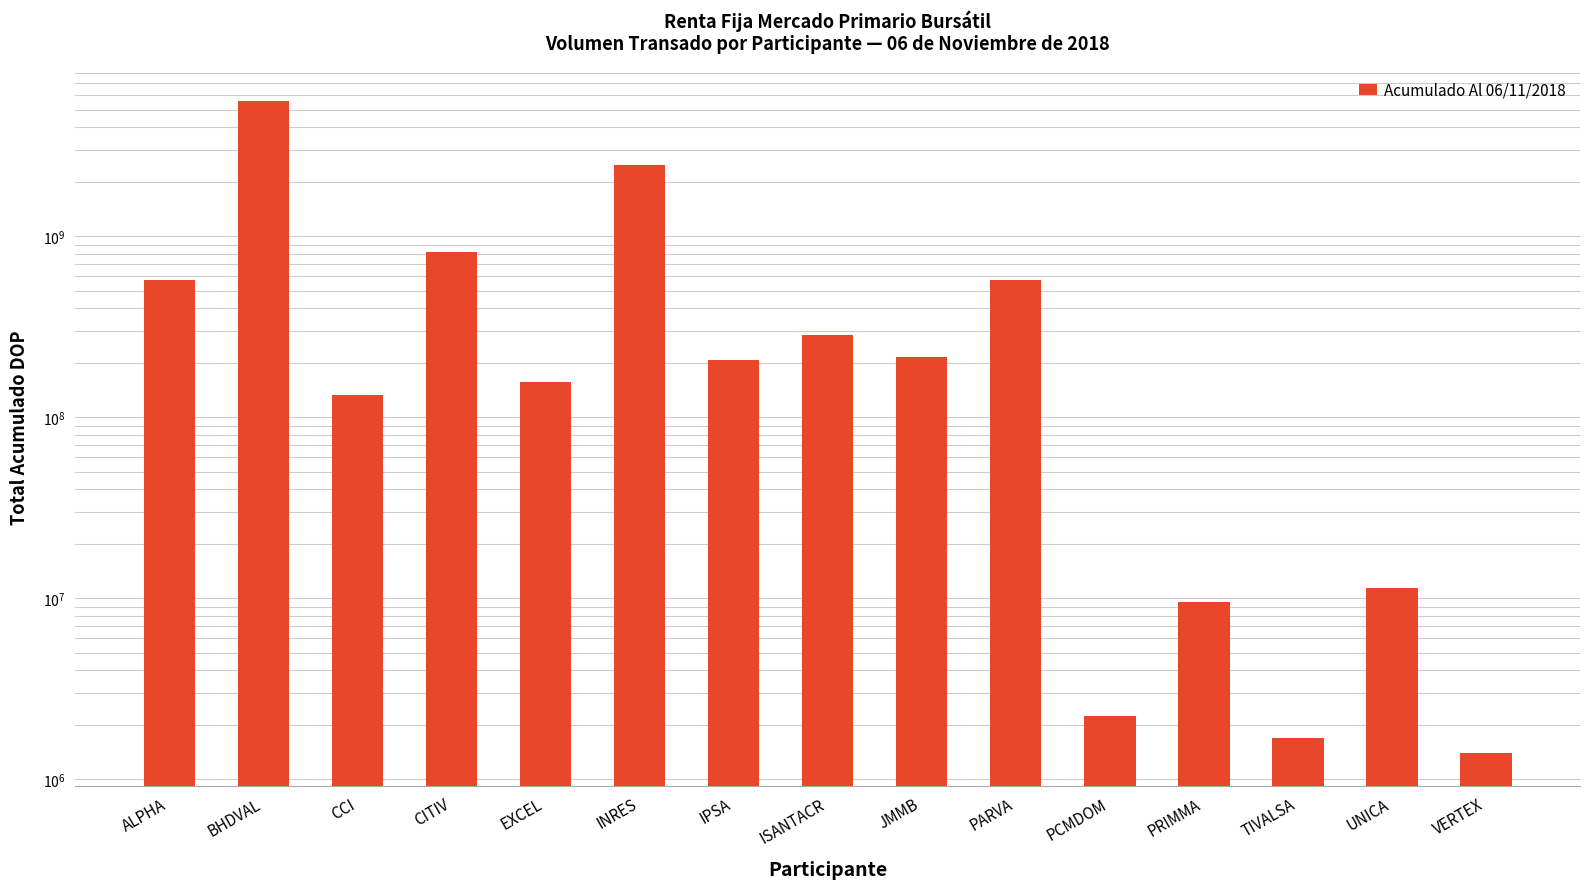

List the labels in order of value, smallest first.

VERTEX, TIVALSA, PCMDOM, PRIMMA, UNICA, CCI, EXCEL, IPSA, JMMB, ISANTACR, ALPHA, PARVA, CITIV, INRES, BHDVAL